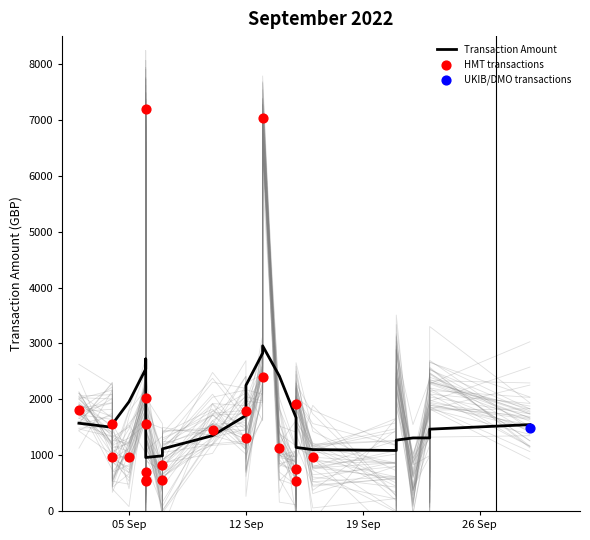

Which has a higher value, 12/09/2022 or 04/09/2022?

12/09/2022